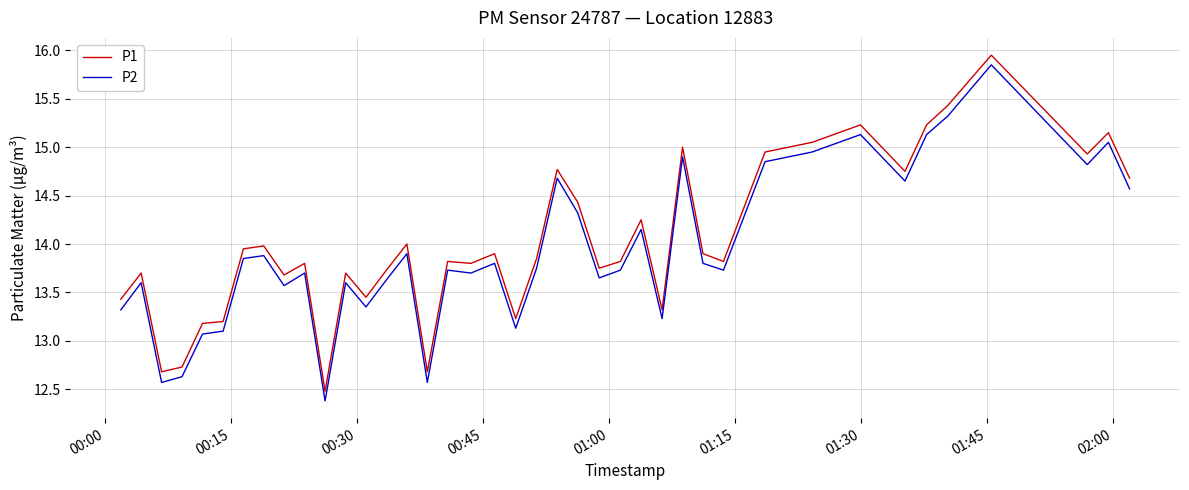

True or false: P2 and P1 cross at least once.

False